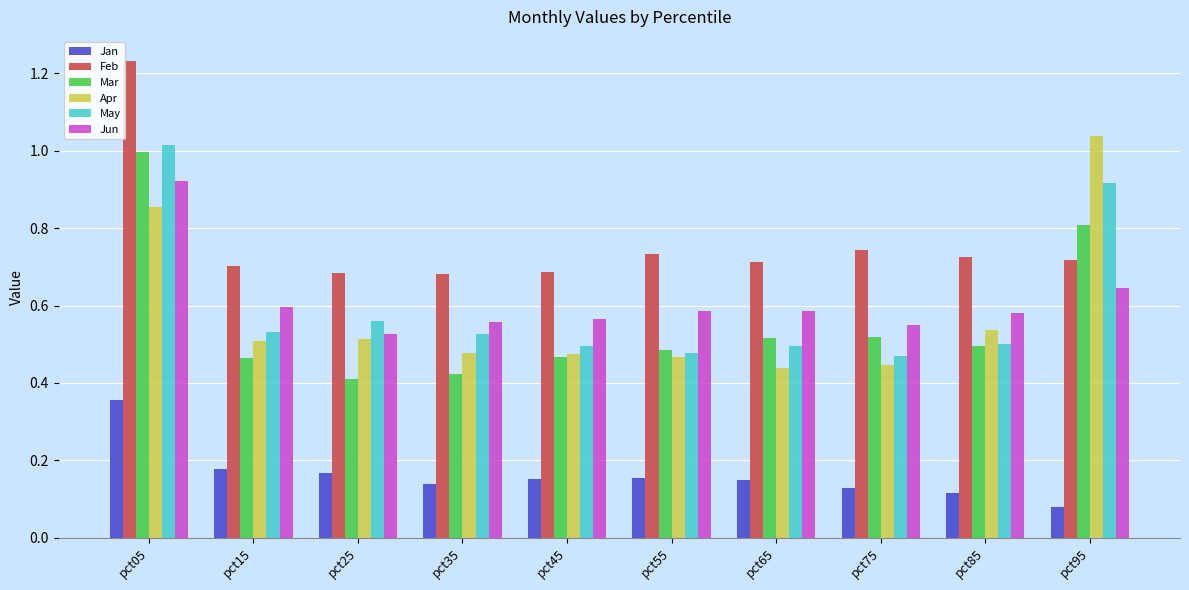

Which label corresponds to the largest value in the chart?

pct05